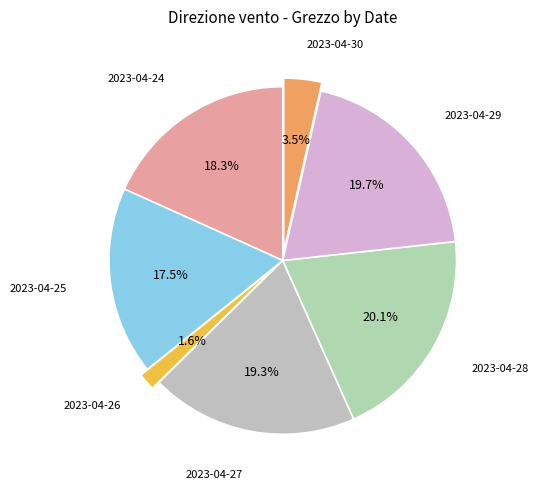

Which slice is the largest?

2023-04-28